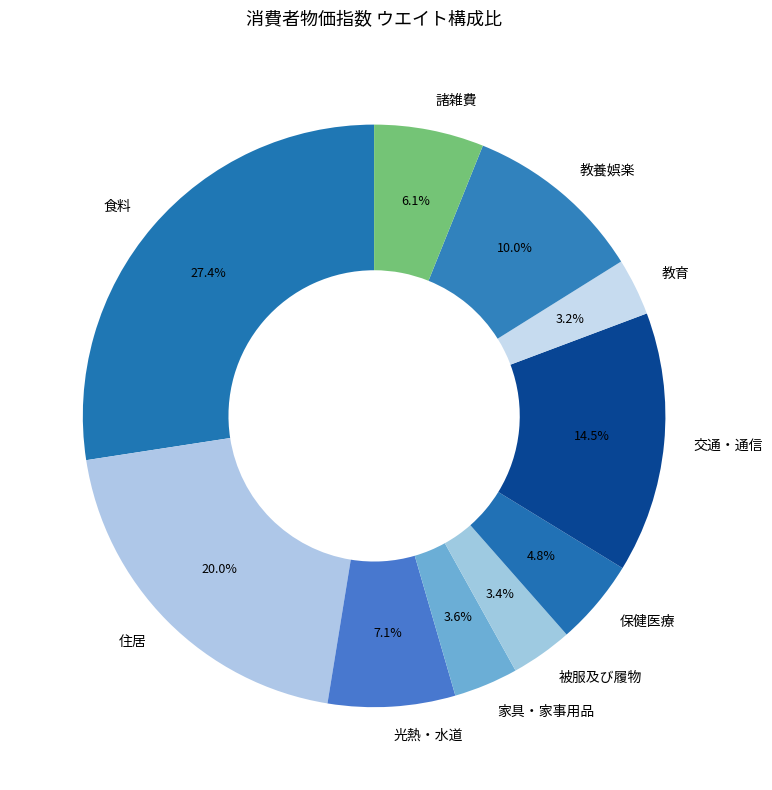

What is the ratio of the value at 食料 to the value at 光熱・水道?

3.9